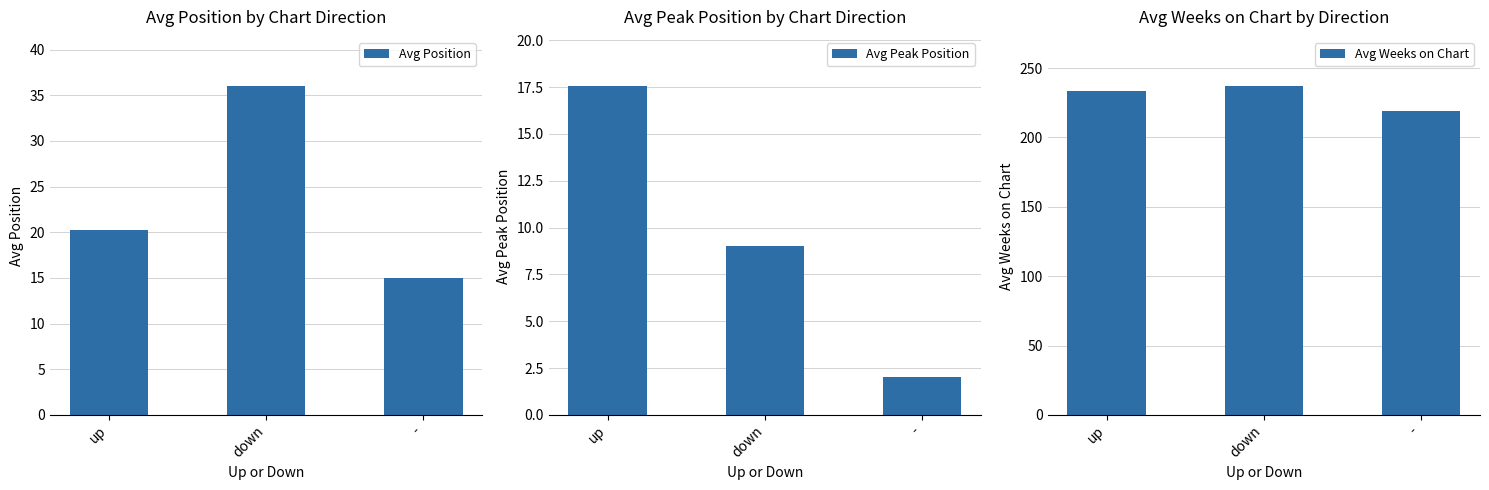

Does the chart contain any negative values?

No